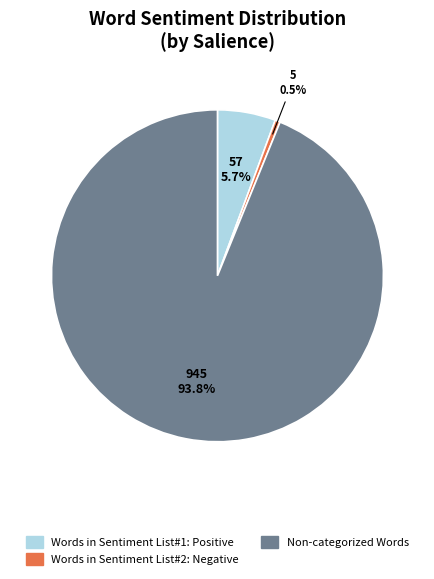

How many segments does this pie chart have?

3